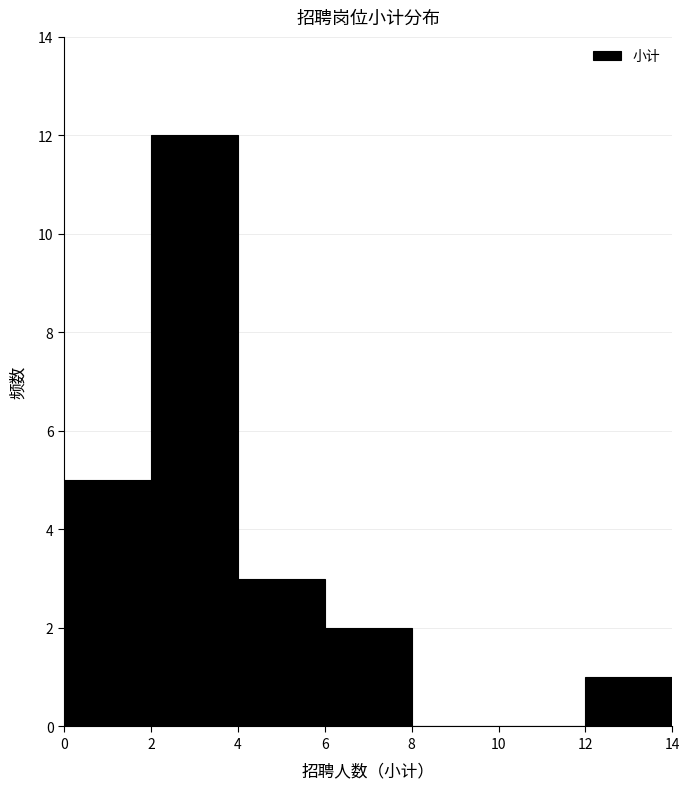

Reading left to right, list every bar in this chart as the range it spans on the x-axis followed by its height. The values are not printed on the chart, so give them approximately, as read against the axis.

0 to 2: 5
2 to 4: 12
4 to 6: 3
6 to 8: 2
8 to 10: 0
10 to 12: 0
12 to 14: 1